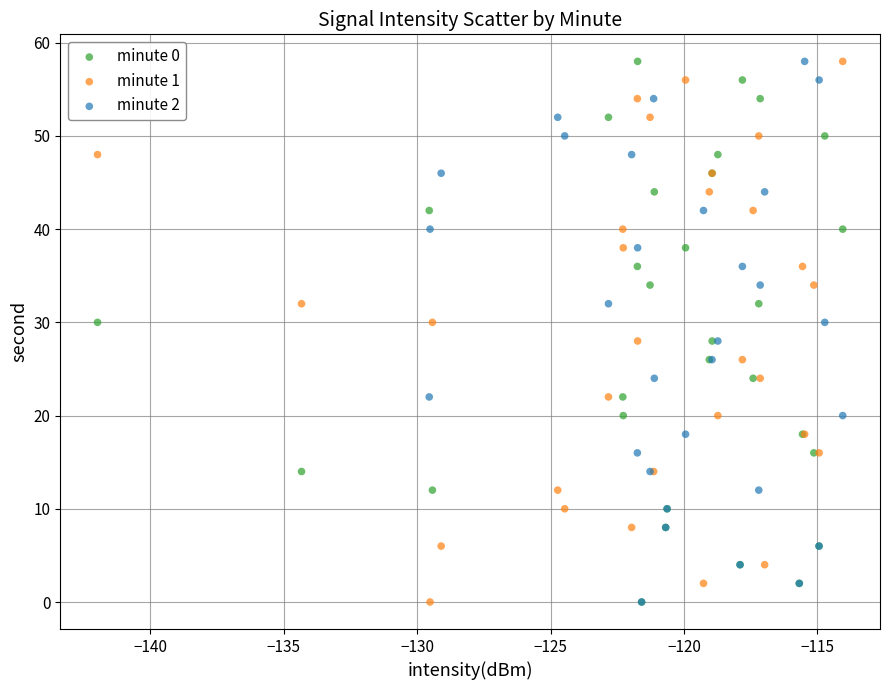

What are all the series names shown in the legend?

minute 0, minute 1, minute 2